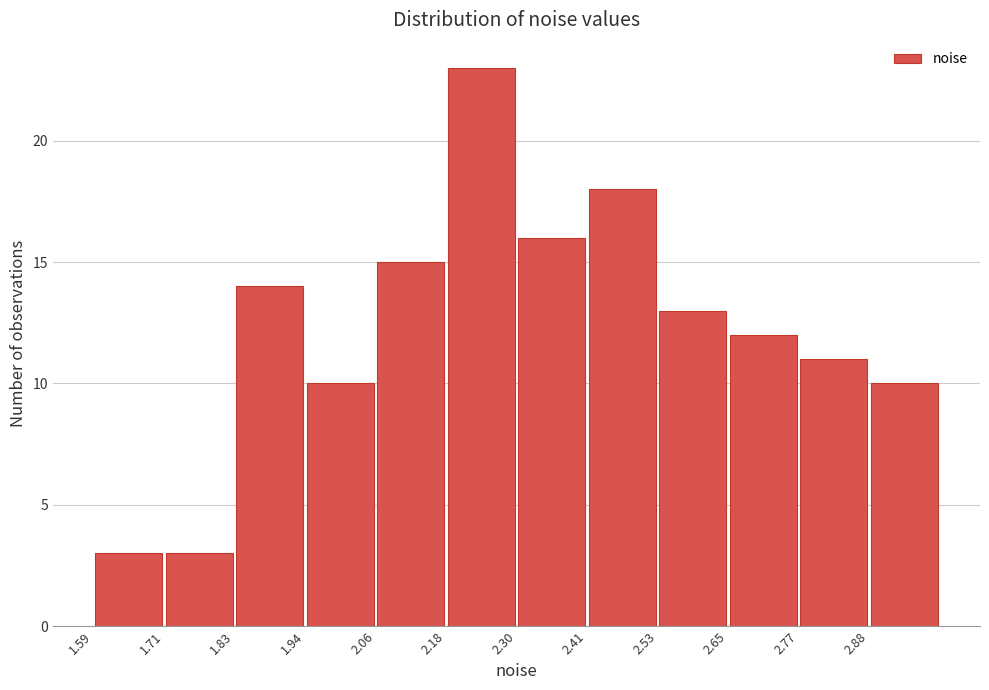

How tall is the bar that spans 2.42 to 2.54 on the x-axis? Neither the bar edges nor the heights are printed on the chart, so give them approximately, as read against the axes.

18